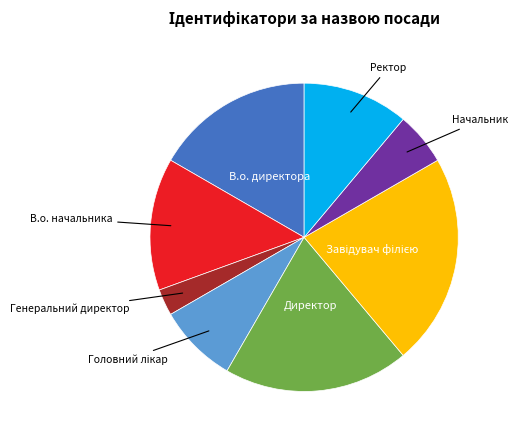

Does any single category account for the majority?

No